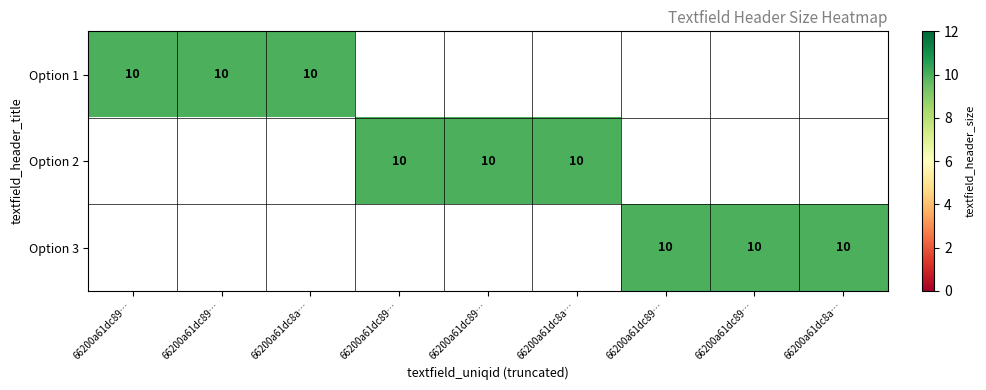

At how many categories does at least one series exceed 1?

9